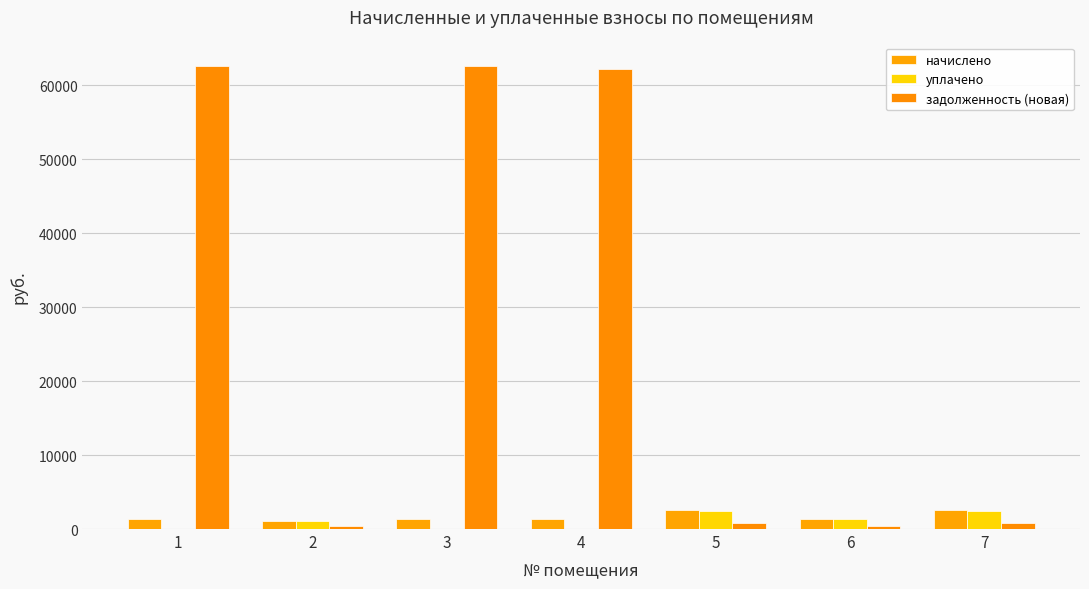

Where is задолженность (новая) nearest to the value 31508?

5